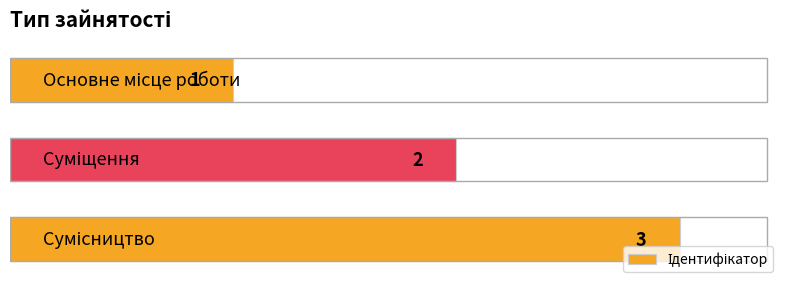

Count the values in the range 1 to 3.

3